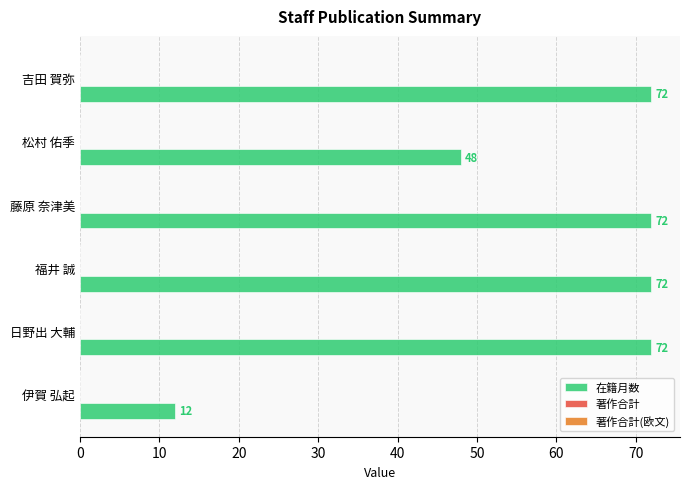

What is the change in value from 福井 誠 to 松村 佑季?

-24